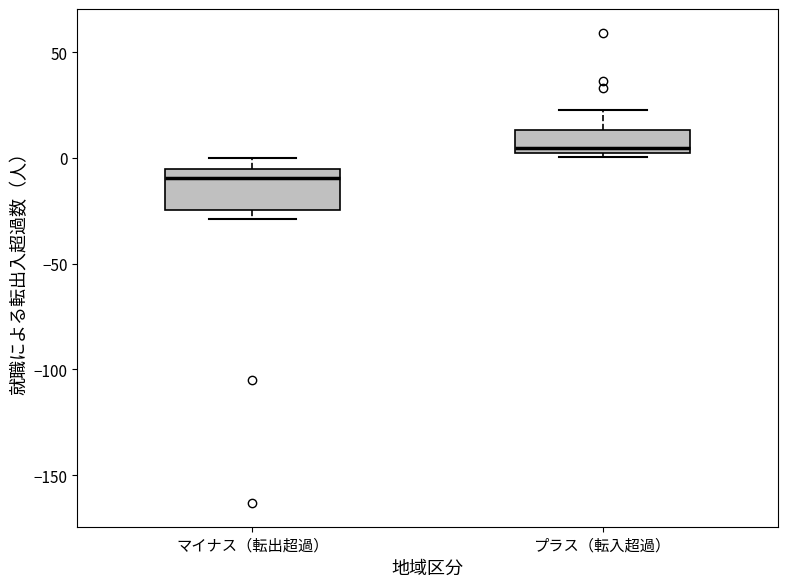

Where does the upper whisker of the box for プラス（転入超過） end on the y-axis? The values are not printed on the chart, so give them approximately, as read against the axis.

25